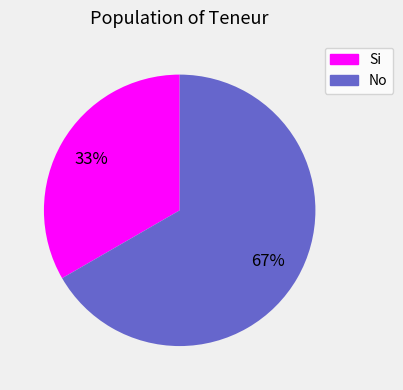

Which slice is the smallest?

Si